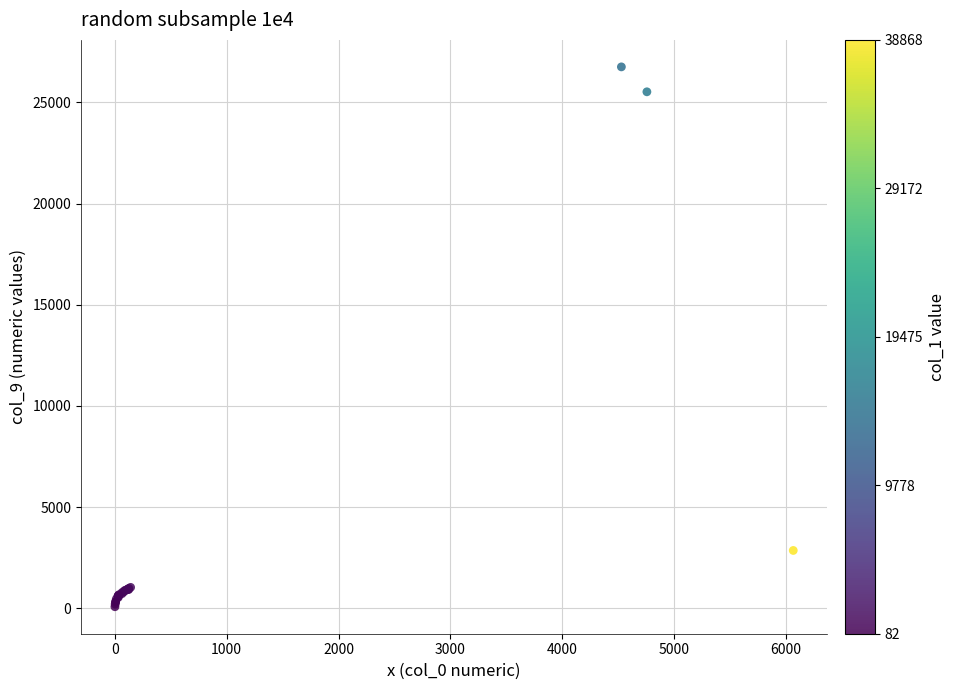

What Y value in the scatter plot is closest to 13415?

2862